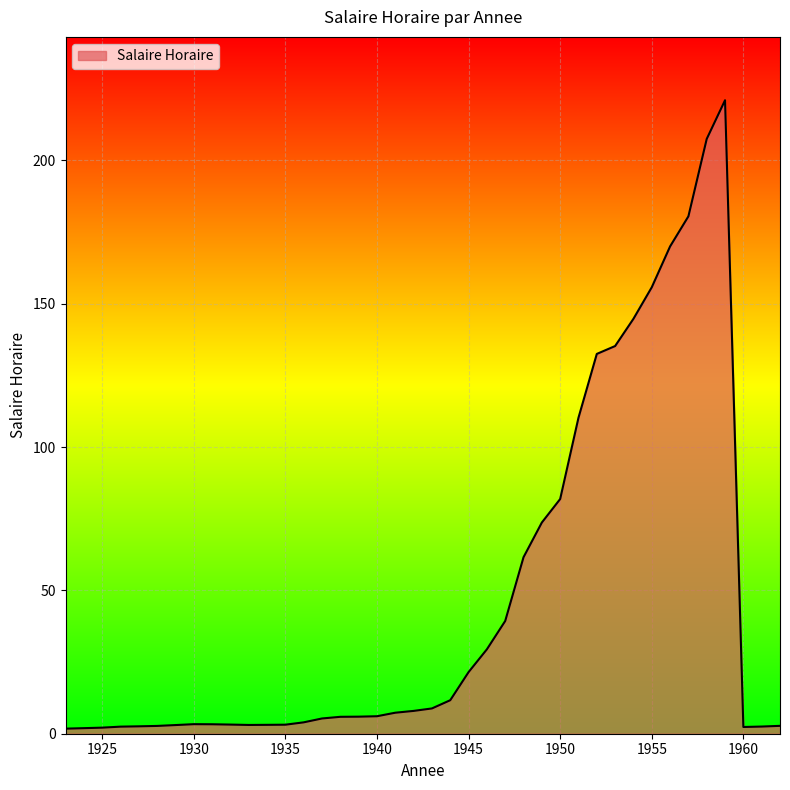

What is the greatest value displayed?

221.0